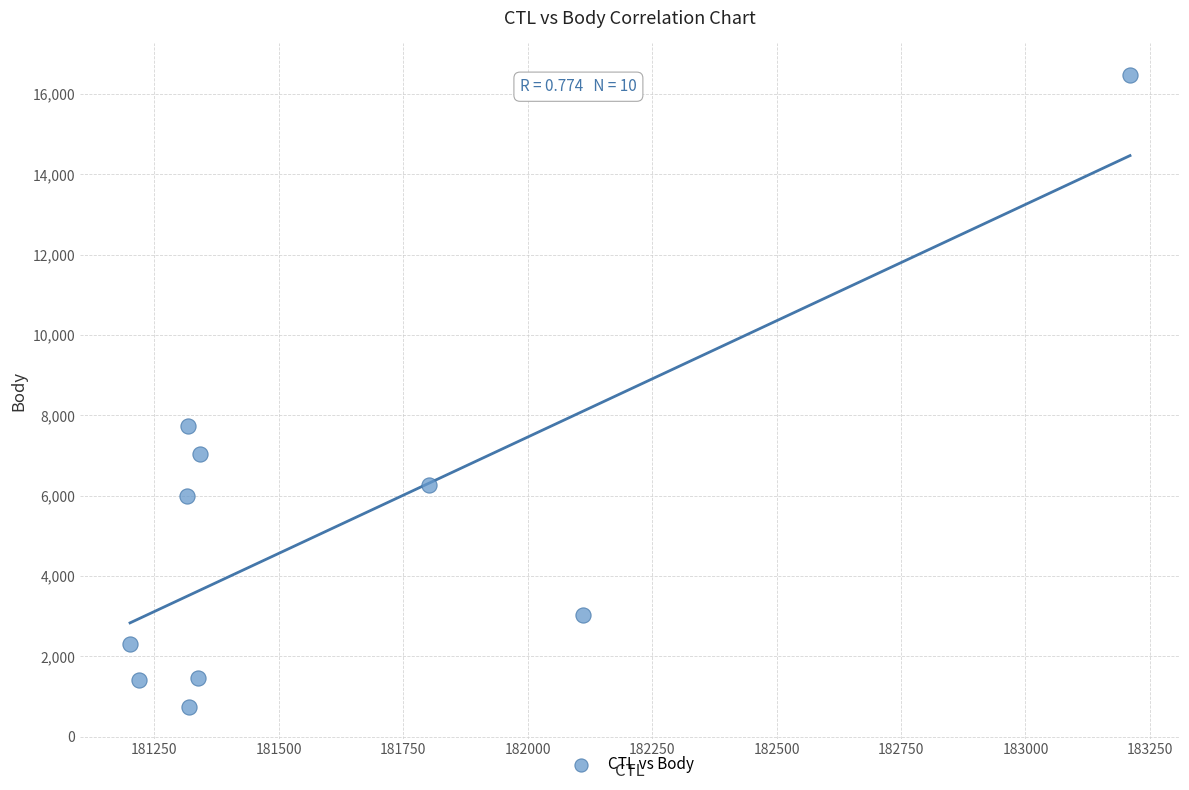

What Y value in the scatter plot is closest to 8606?

7741